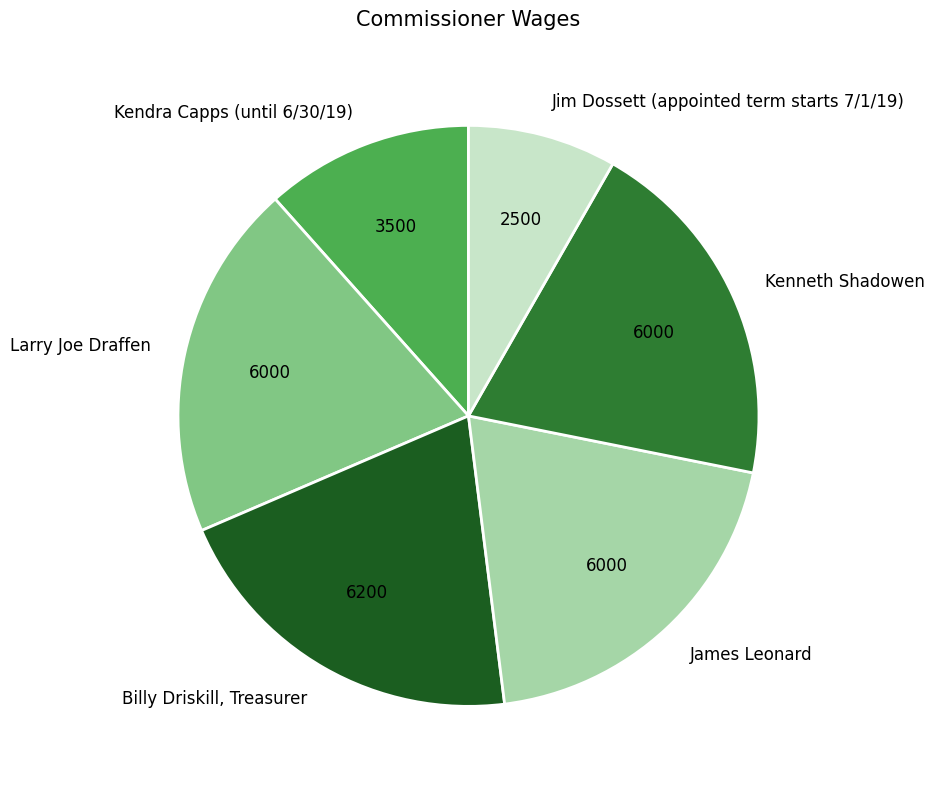

Does James Leonard represent more than half of the total?

No